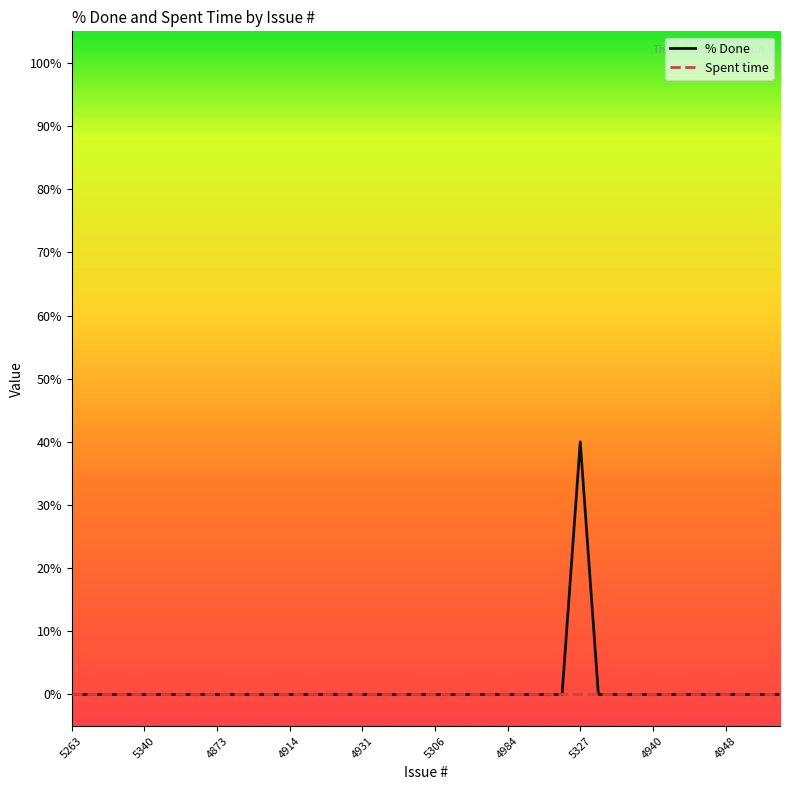

What is the greatest value displayed?

40